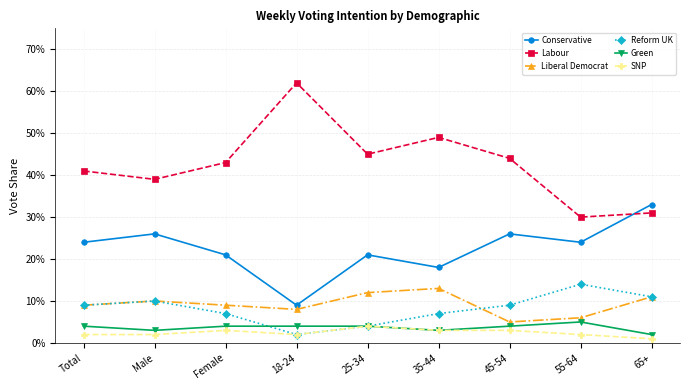

Is this an area chart (filled region under the line)?

No